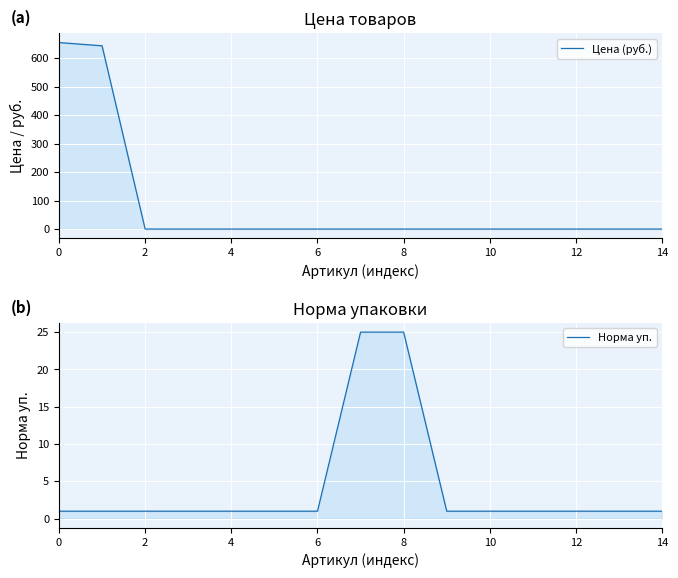

Reading left to right, transcribe all the data shown in this chart.

Цена (руб.): 655.0	643.7	0.0	0.0	0.0	0.0	0.0	0.0	0.0	0.0	0.0	0.0	0.0	0.0	0.0
Норма уп.: 1.0	1.0	1.0	1.0	1.0	1.0	1.0	25.0	25.0	1.0	1.0	1.0	1.0	1.0	1.0